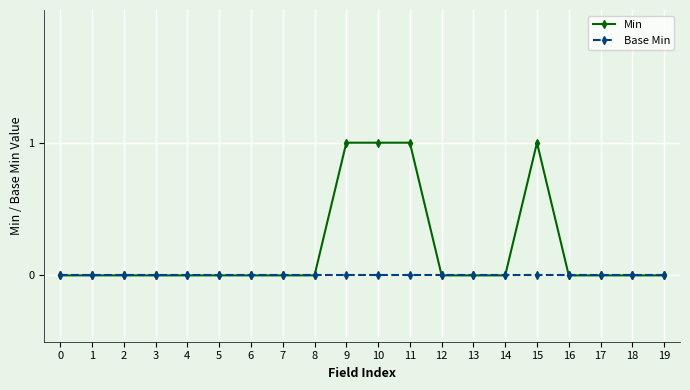

The value of Min at 8 is 0. True or false?

True